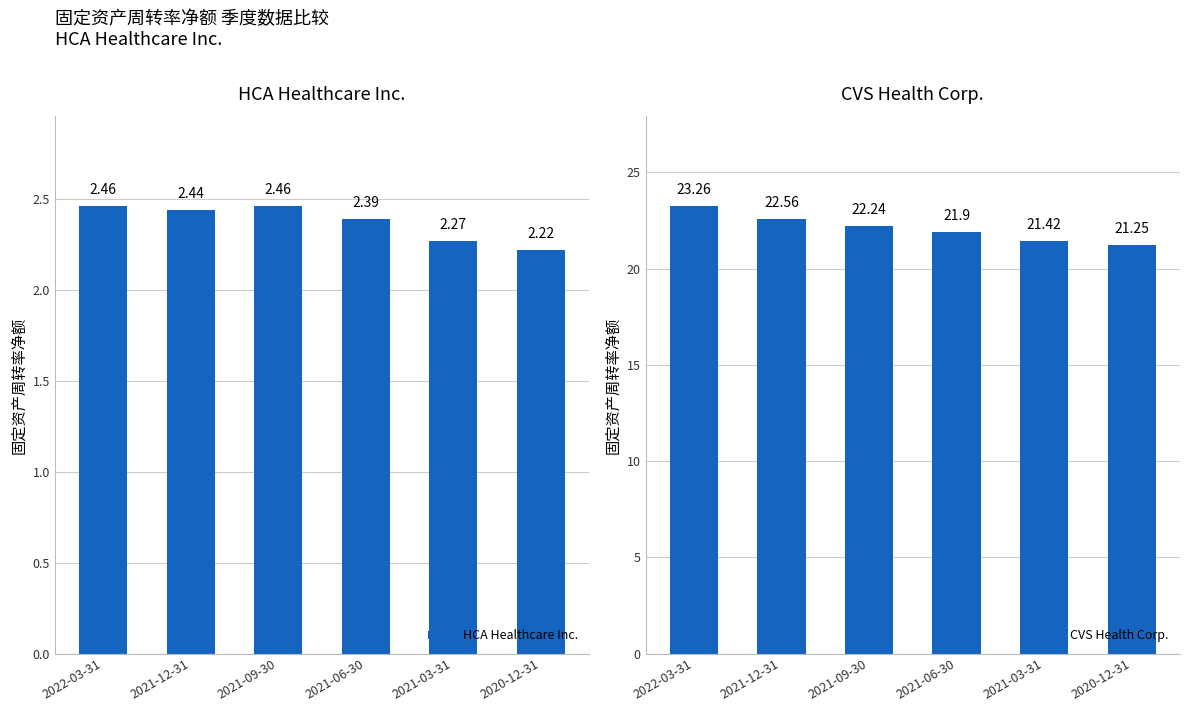

Rank the categories by CVS Health Corp. value from highest to lowest.

2022-03-31, 2021-12-31, 2021-09-30, 2021-06-30, 2021-03-31, 2020-12-31